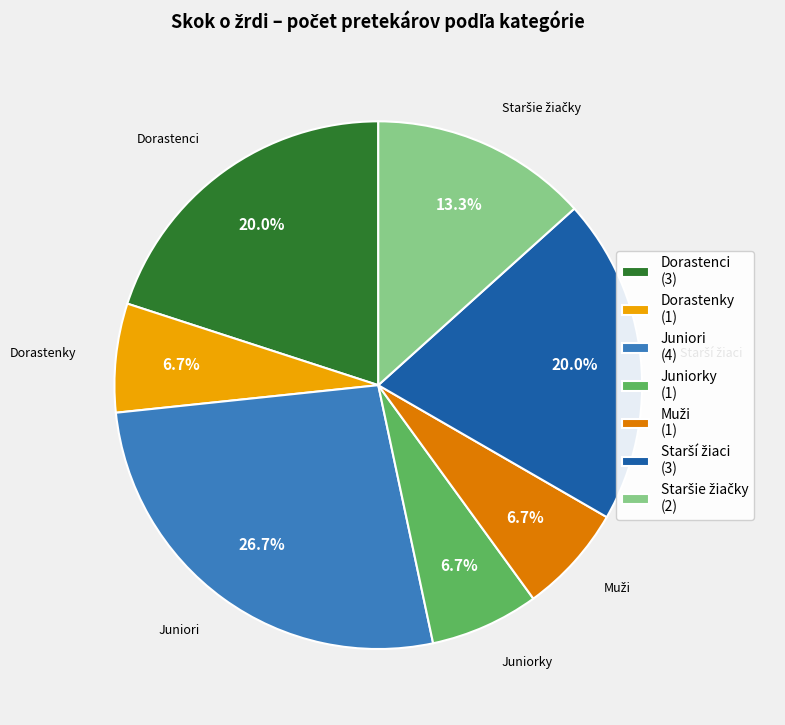

Combined, what portion of the pie is Dorastenci (3) and Dorastenky (1)?

26.7%